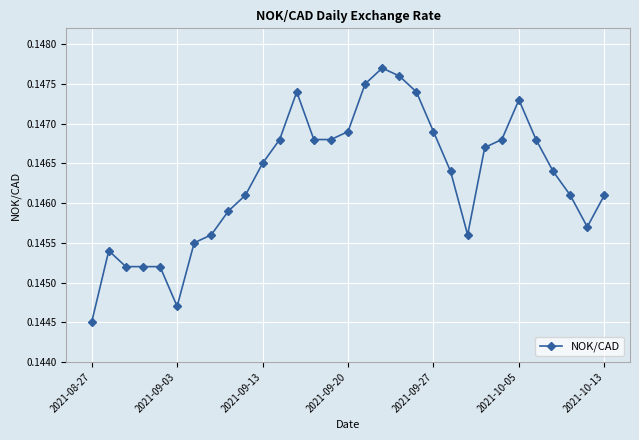

Count the values in the range 0 to 1.

31